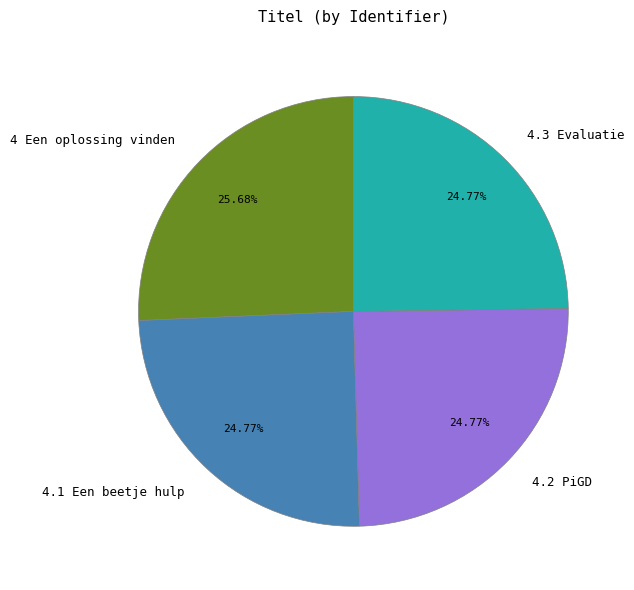

Is the sum of 4.3 Evaluatie and 4 Een oplossing vinden greater than half?

Yes